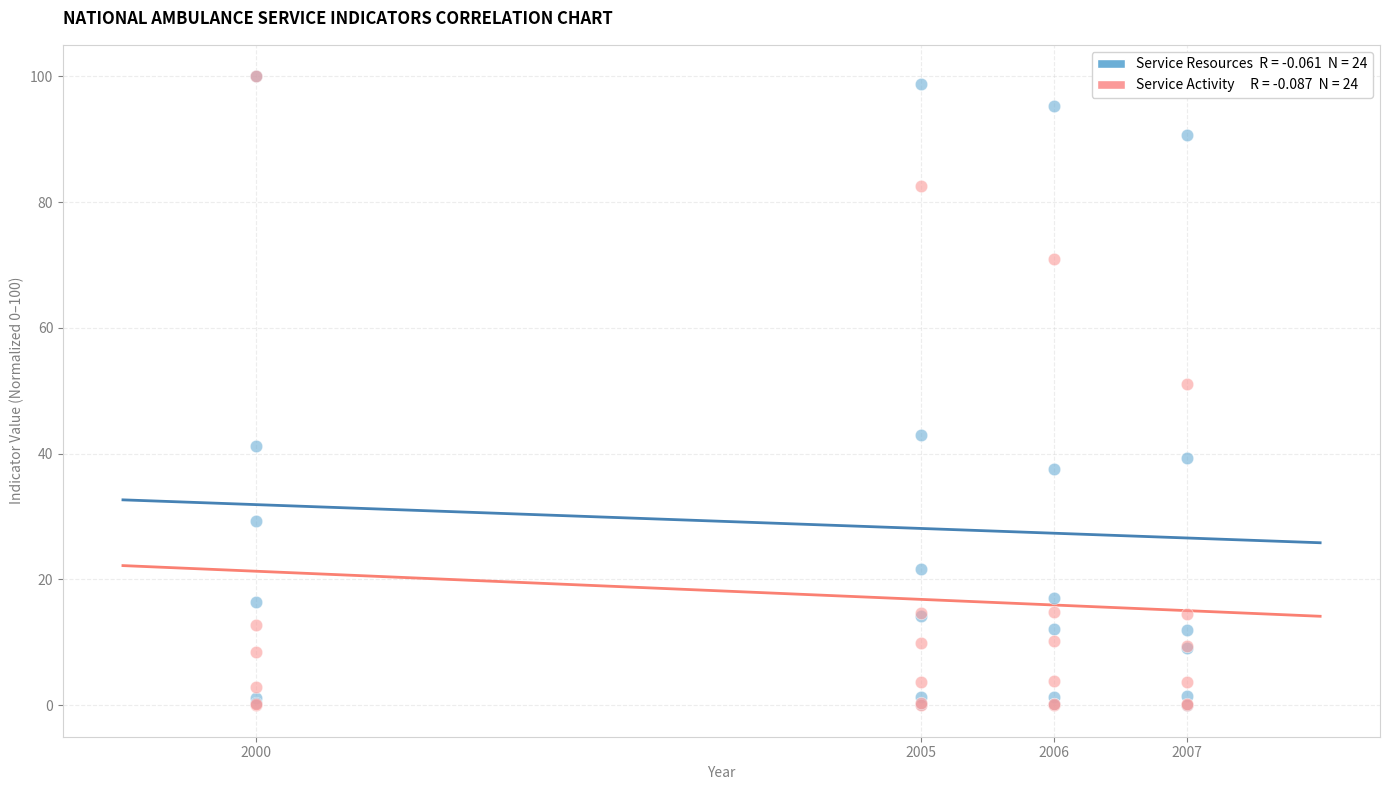

Across all series, what Y value is closest to 50?

51.1